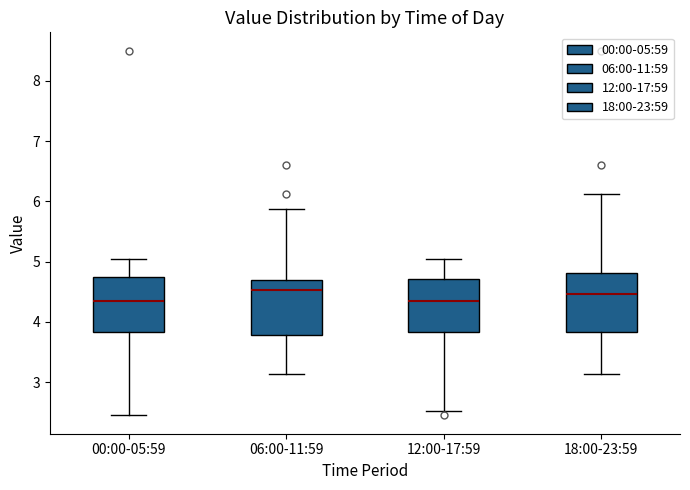

Reading left to right, transcribe this box plot: for each box, give where its median line is, the range the box spans, and where its two whiskers end, as read against the y-axis. The values are not printed on the chart, so give them approximately, as read against the axis.

00:00-05:59: median 4.4, box 3.8 to 4.8, whiskers 2.5 to 5.1
06:00-11:59: median 4.5, box 3.8 to 4.7, whiskers 3.1 to 5.9
12:00-17:59: median 4.4, box 3.8 to 4.7, whiskers 2.5 to 5.1
18:00-23:59: median 4.5, box 3.8 to 4.8, whiskers 3.1 to 6.1